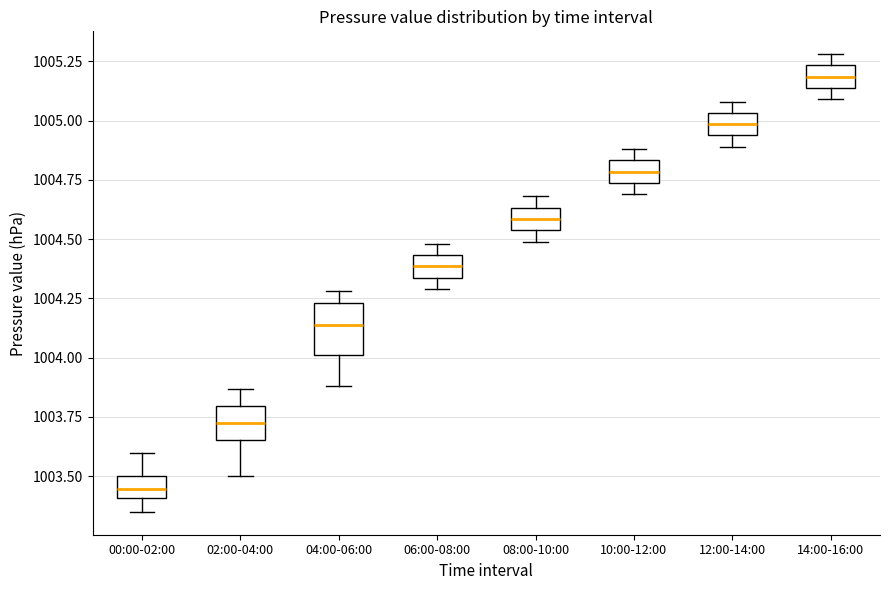

Which box has the lowest median line?

00:00-02:00